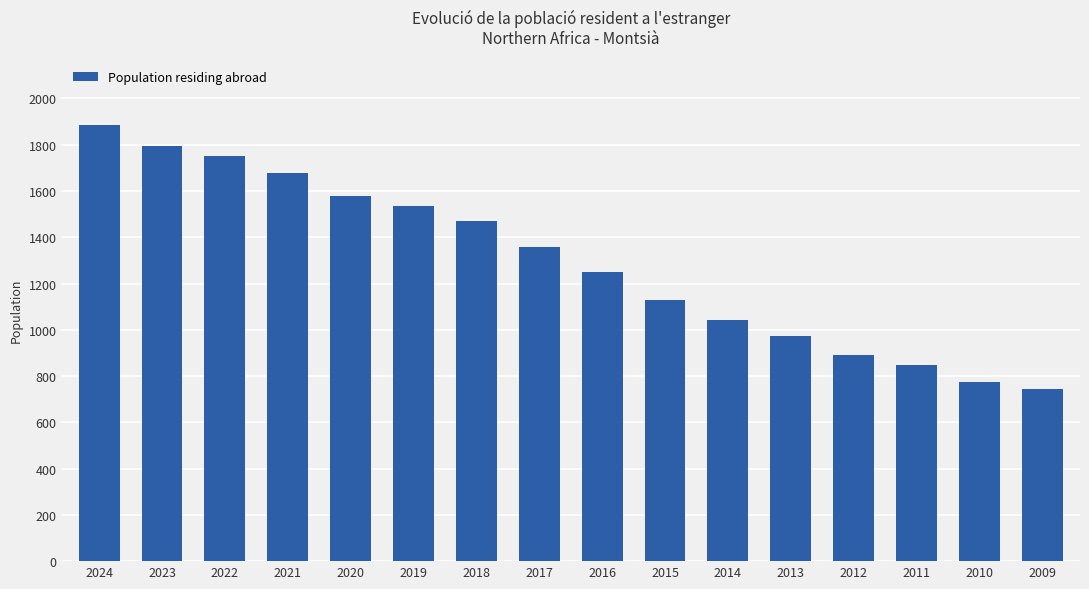

What is the difference between the maximum and minimum values?

1143